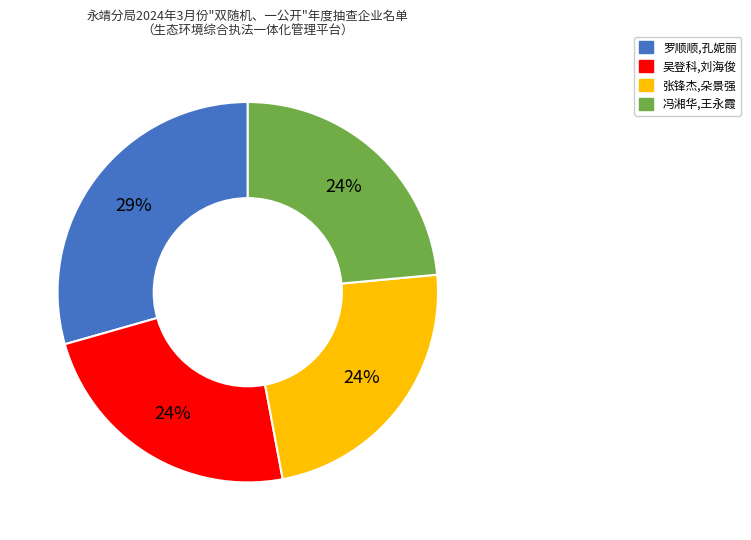

Combined, do 吴登科,刘海俊 and 张锋杰,朵景强 account for over 50%?

No